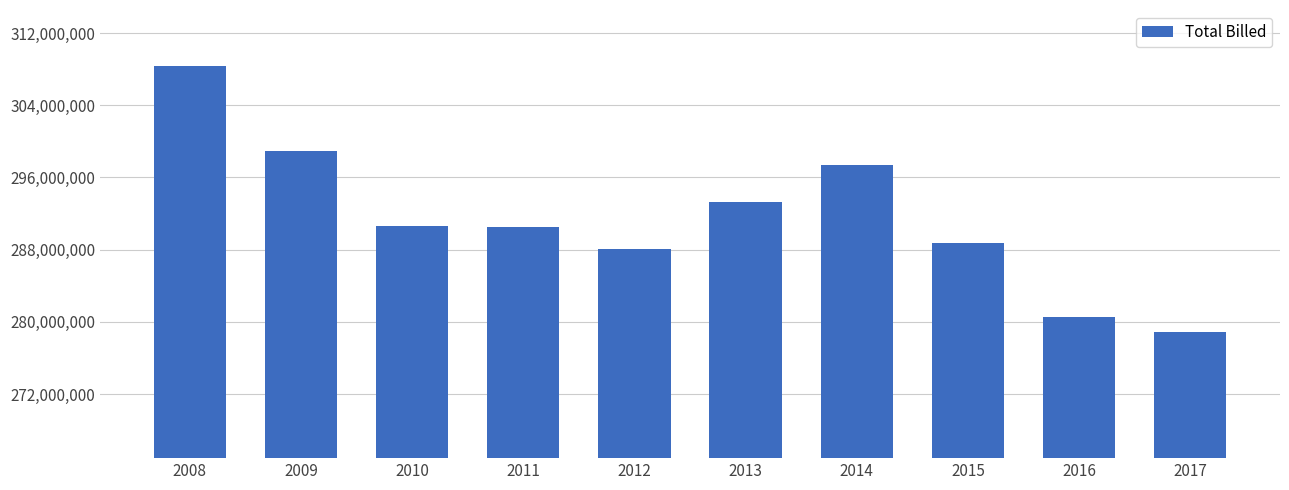

Count the number of values greater than 290638429.

5